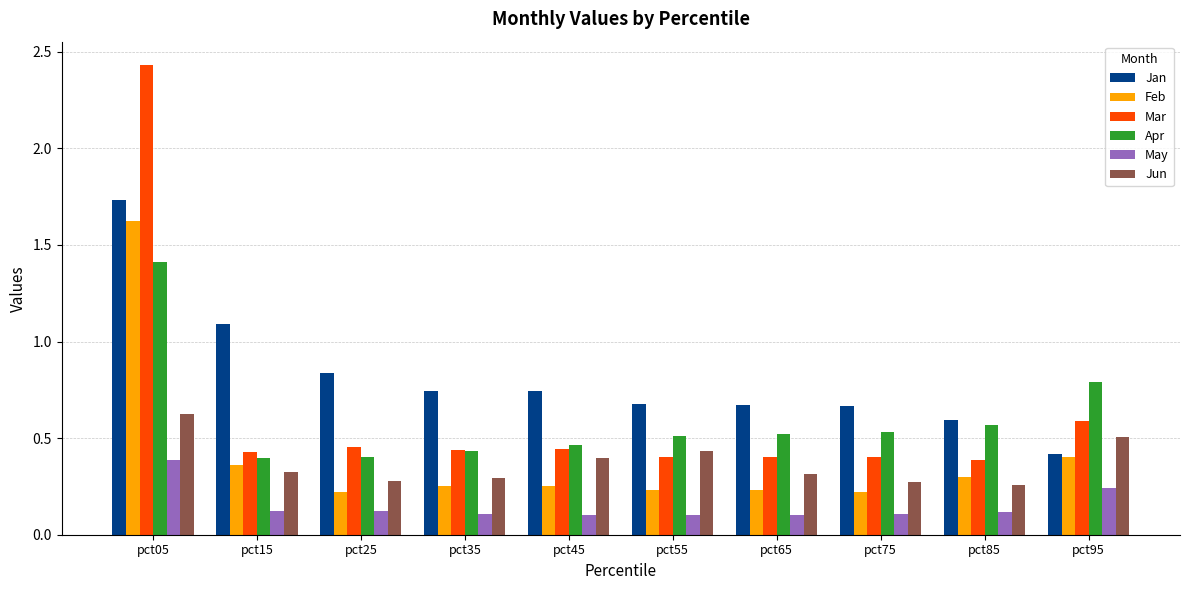

Is it true that May equals 0.2 at pct95?

True